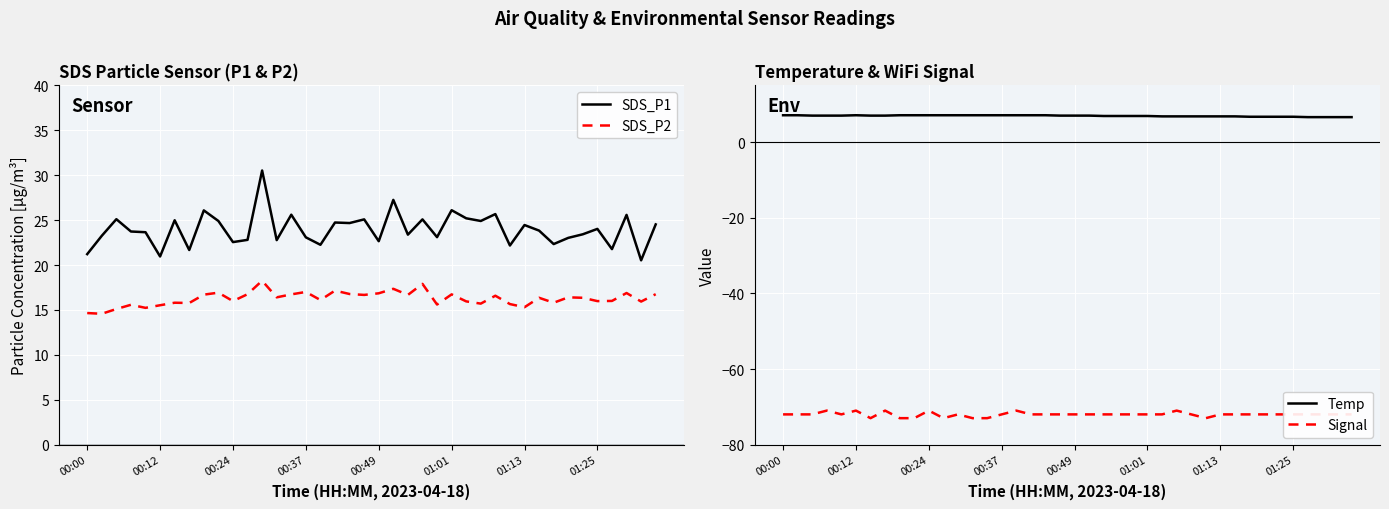

What is the total value across all series at 31?

-25.0